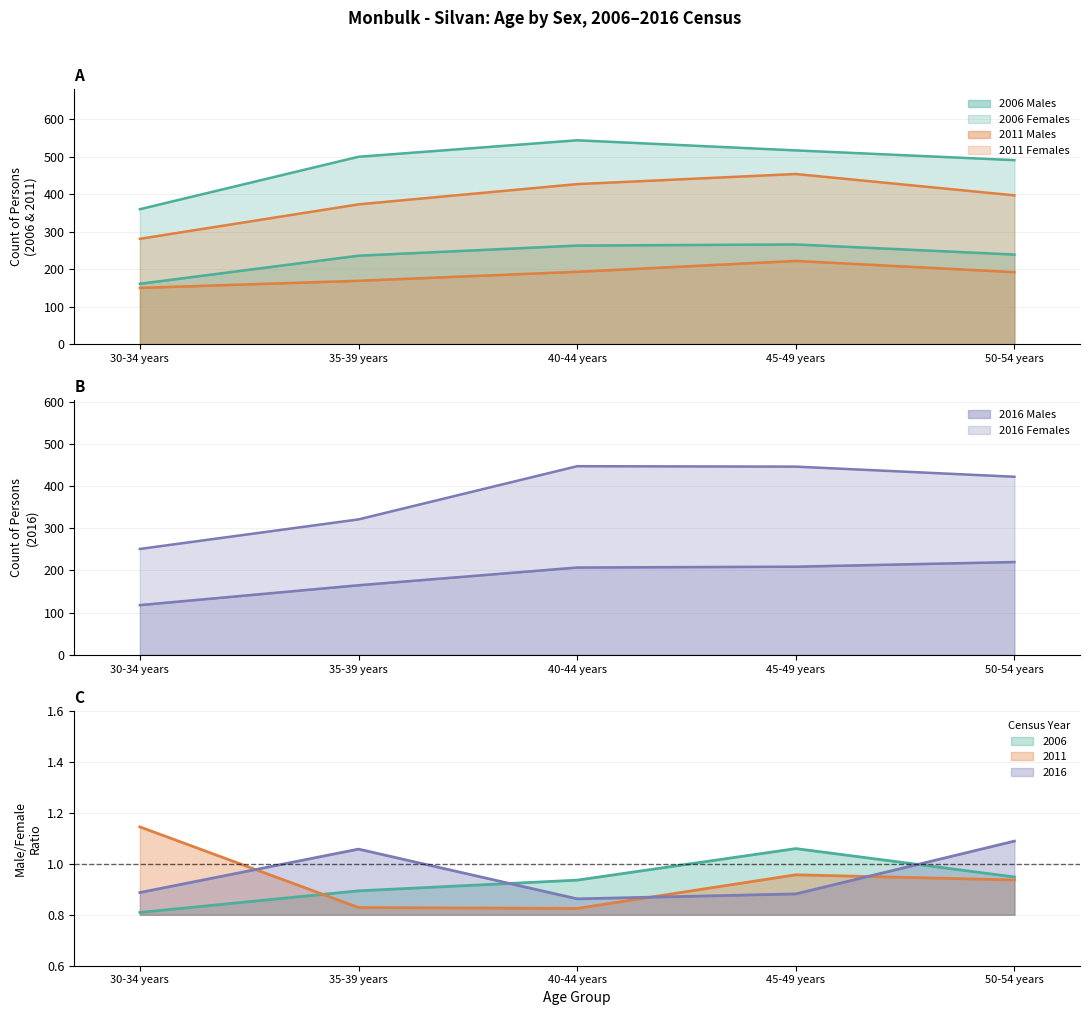

What is the approximate value of 2011 Males at 40-44 years, to the nearest 5?

195